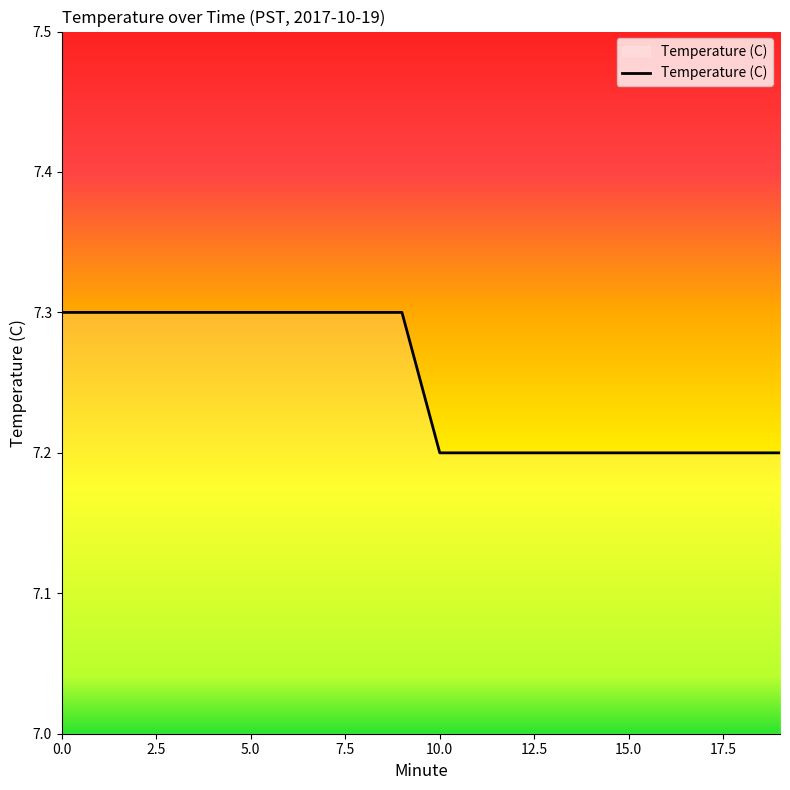

What is the minimum value shown in the chart?

7.2